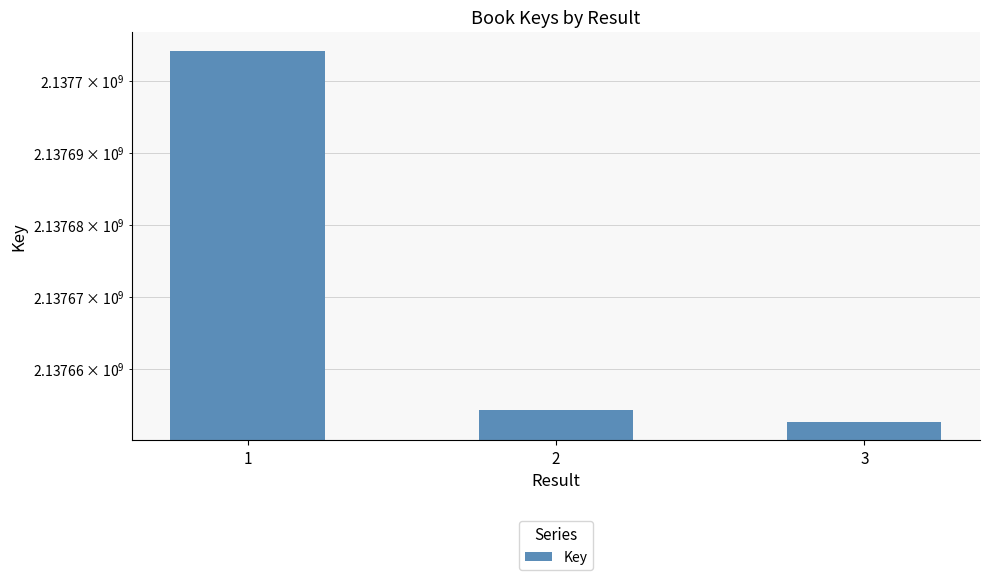

Is it true that the value at 1 is 2137704190?

True